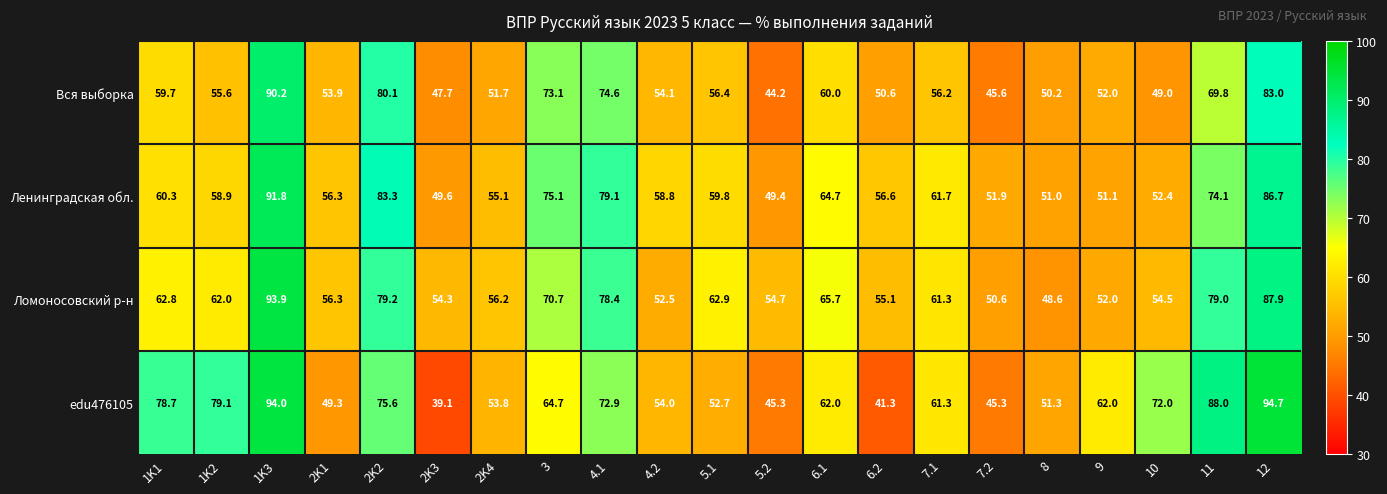

The Ломоносовский р-н series shows 54.7 at 5.2. True or false?

True